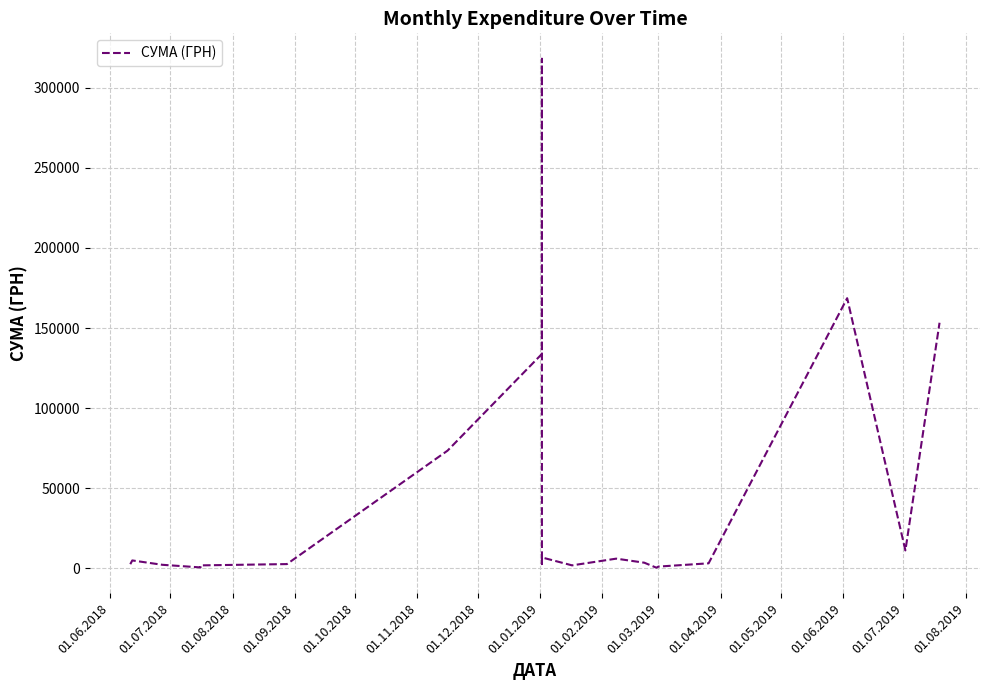

How many lines are shown in the chart?

1